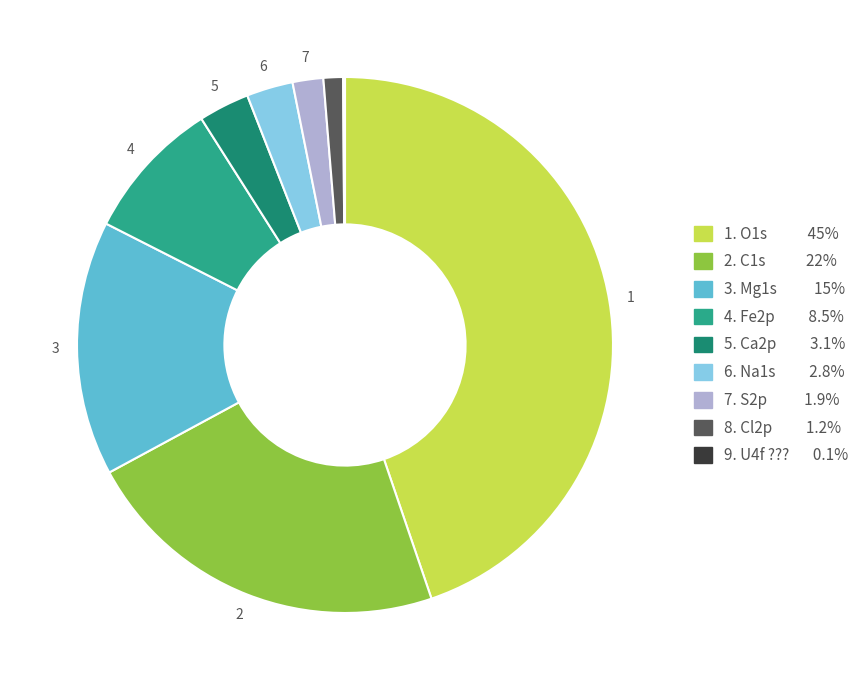

Is there a majority slice in this chart?

No